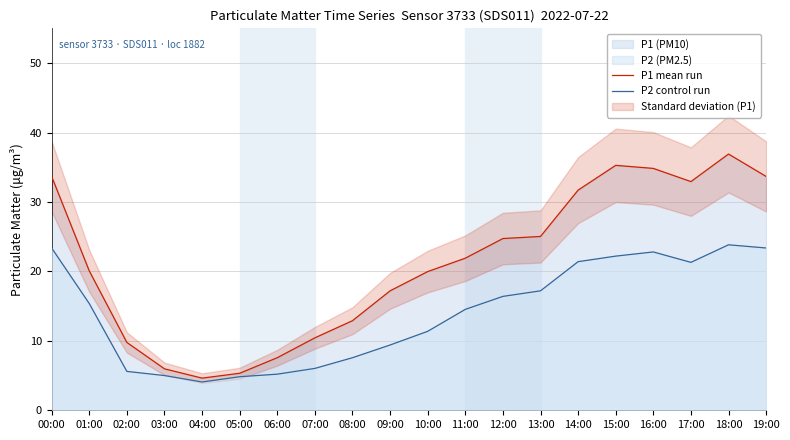

Reading left to right, extract all data points from this chart.

P1 mean run: 00:00=33.7	01:00=20.1	02:00=9.8	03:00=6.0	04:00=4.6	05:00=5.3	06:00=7.6	07:00=10.4	08:00=12.9	09:00=17.2	10:00=20.0	11:00=21.9	12:00=24.7	13:00=25.0	14:00=31.7	15:00=35.3	16:00=34.8	17:00=32.9	18:00=36.9	19:00=33.7
P2 control run: 00:00=23.4	01:00=15.4	02:00=5.6	03:00=5.0	04:00=4.1	05:00=4.8	06:00=5.2	07:00=6.0	08:00=7.6	09:00=9.4	10:00=11.4	11:00=14.5	12:00=16.4	13:00=17.2	14:00=21.4	15:00=22.2	16:00=22.8	17:00=21.3	18:00=23.8	19:00=23.4